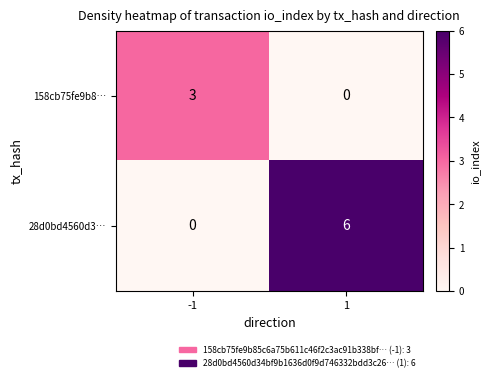

What is the average value of the 28d0bd4560d3… series?

3